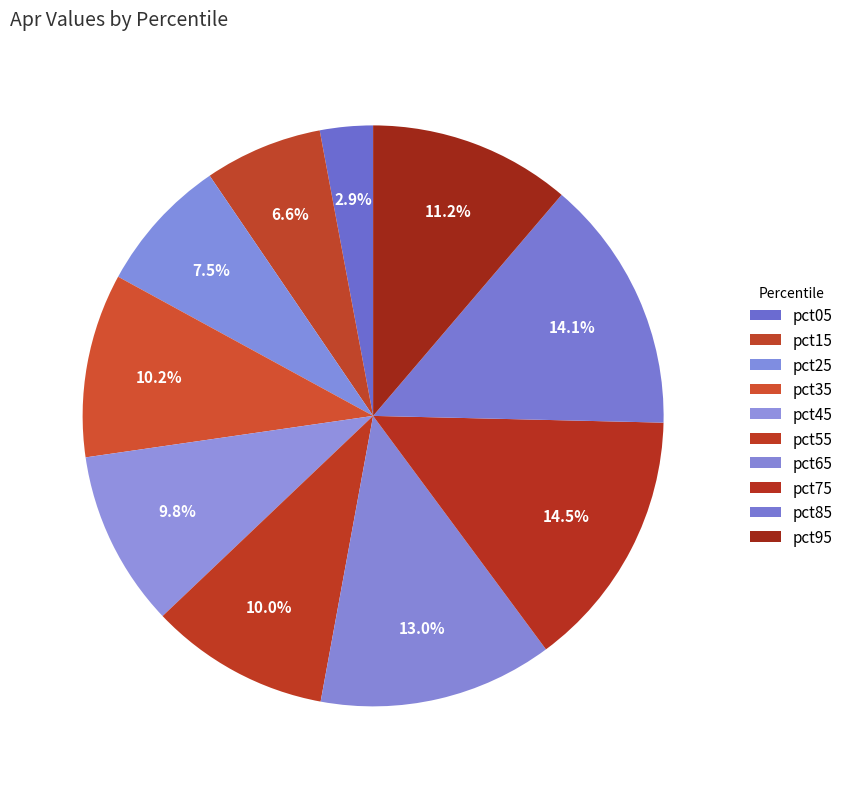

How many slices are in this pie chart?

10